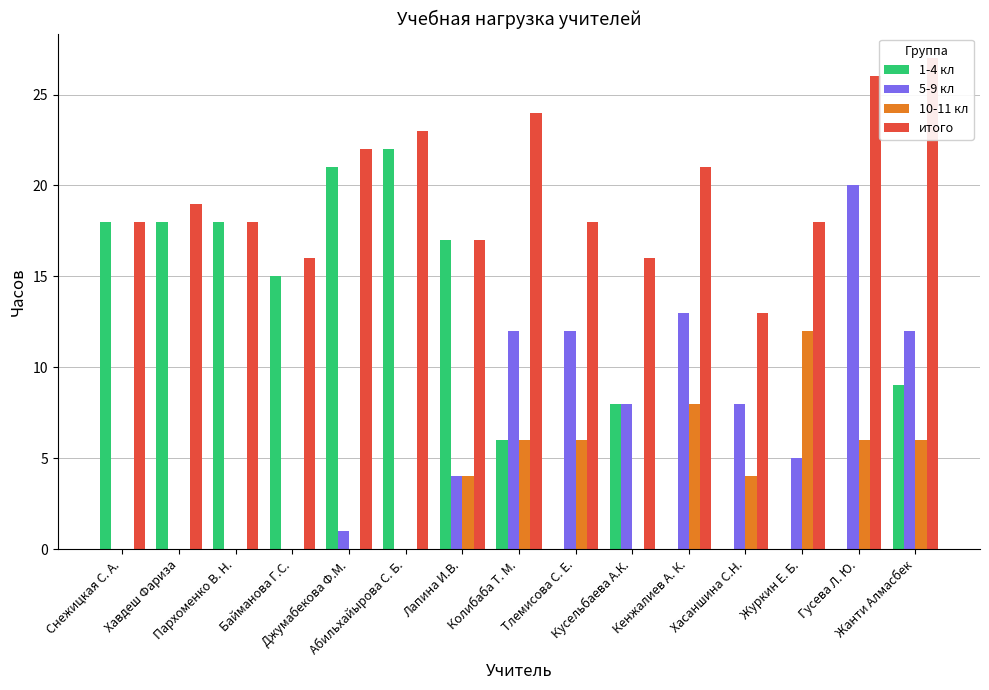

Which series has the largest total across all categories?

итого